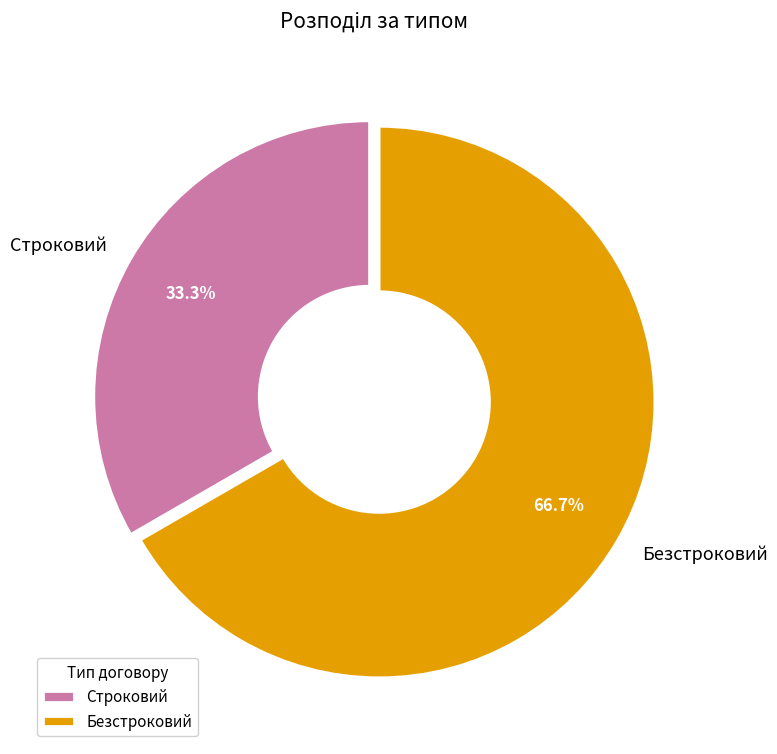

Does Безстроковий represent more than half of the total?

Yes